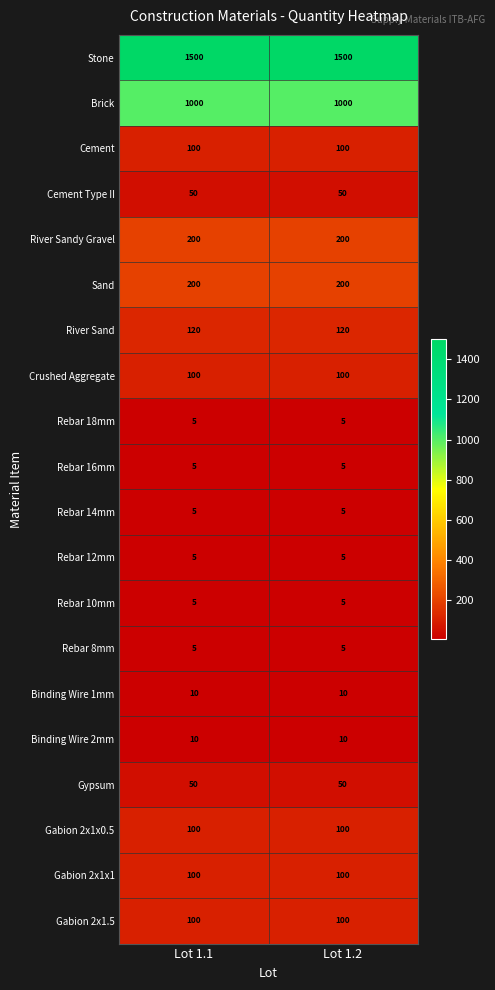

What is the difference between the highest and lowest values at Lot 1.2?

1495